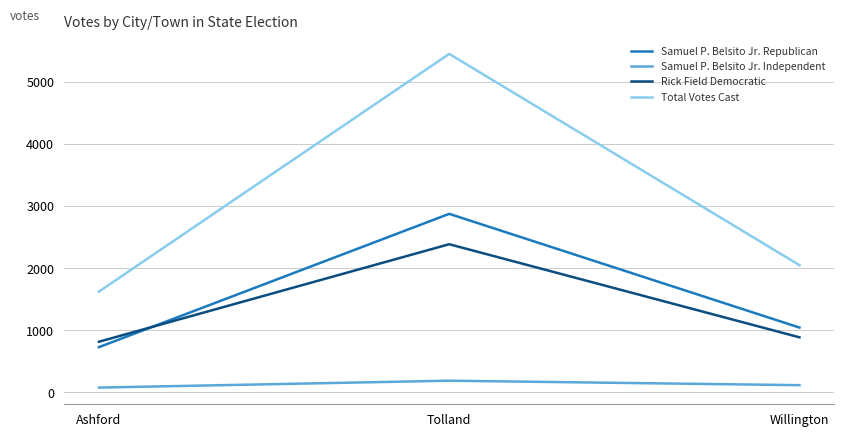

At which category is the sum across all series the highest?

Tolland